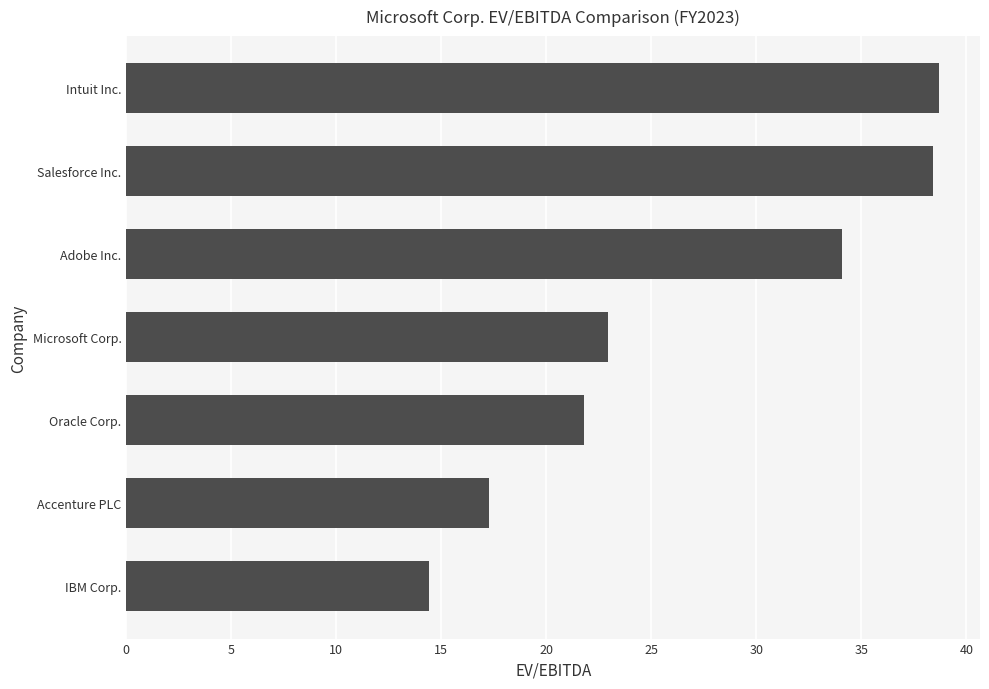

What is the difference between the second highest and second lowest values?

21.2